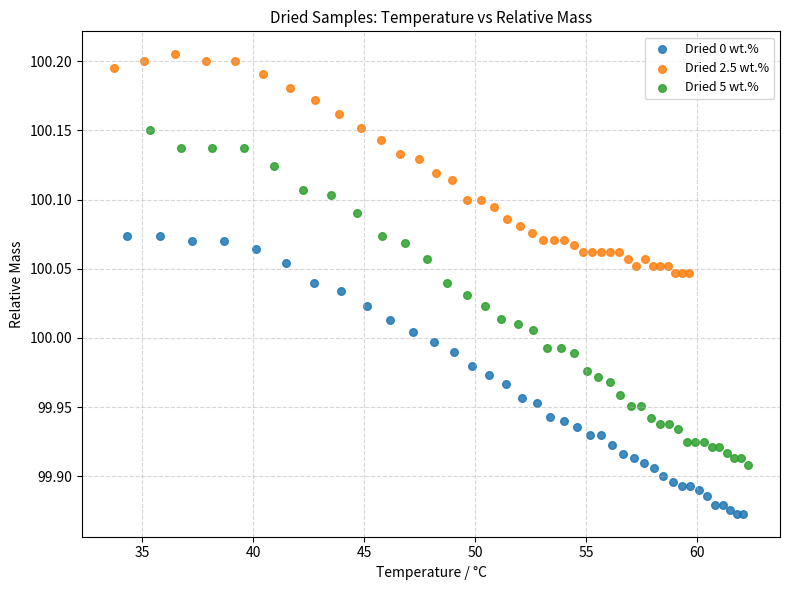

Which series has the widest spread of Y values?

Dried 5 wt.%